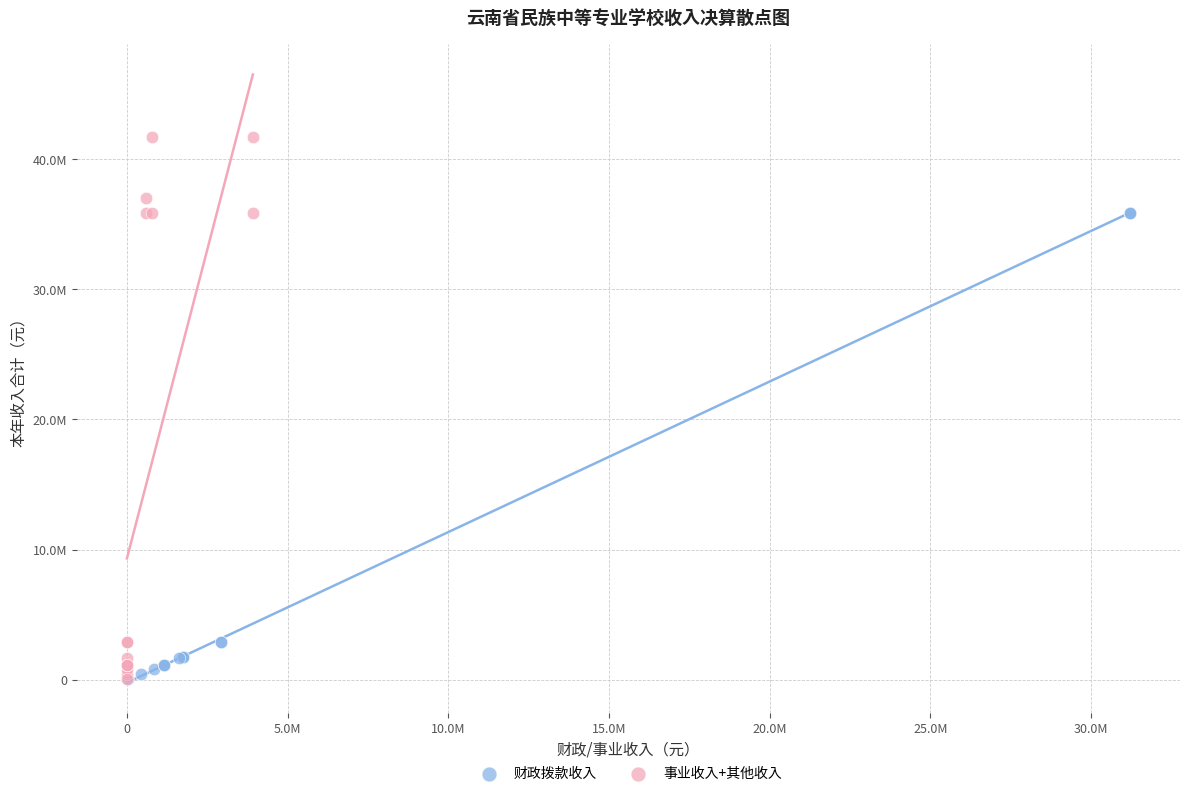

What are all the series names shown in the legend?

财政拨款收入, 事业收入+其他收入